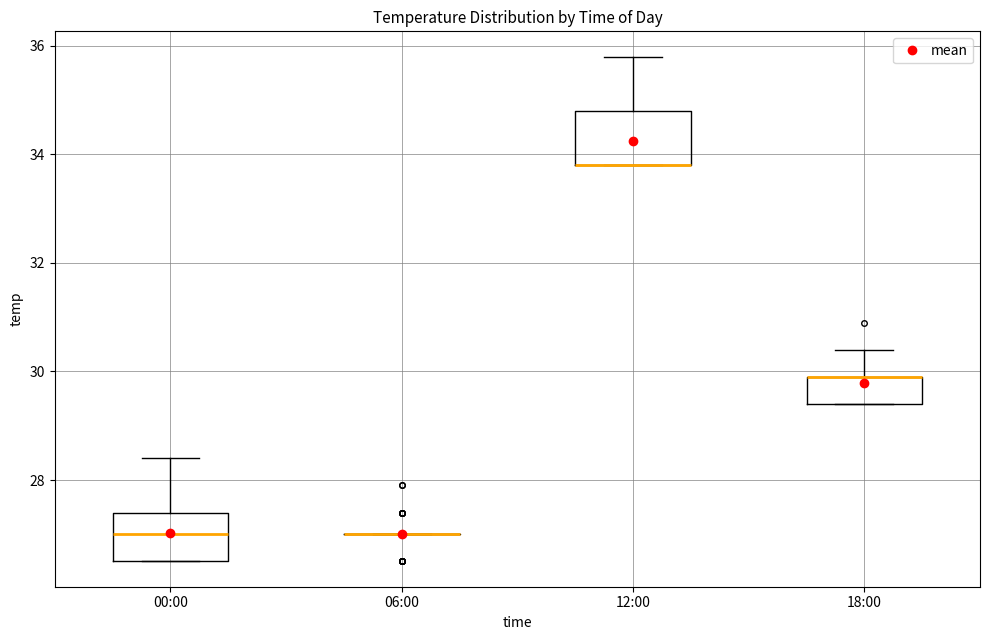

Reading left to right, read every box against the y-axis: the position of its median line, the range the box covers, and the ends of its whiskers. The values are not printed on the chart, so give them approximately, as read against the axis.

00:00: median 27.0, box 26.6 to 27.4, whiskers 26.6 to 28.4
06:00: box collapsed to a line at 27.0, whiskers 27.0 to 27.0
12:00: median 33.8 (drawn on the box's lower edge), box 33.8 to 34.8, whiskers 33.8 to 35.8
18:00: median 30.0 (drawn on the box's upper edge), box 29.4 to 30.0, whiskers 29.4 to 30.4